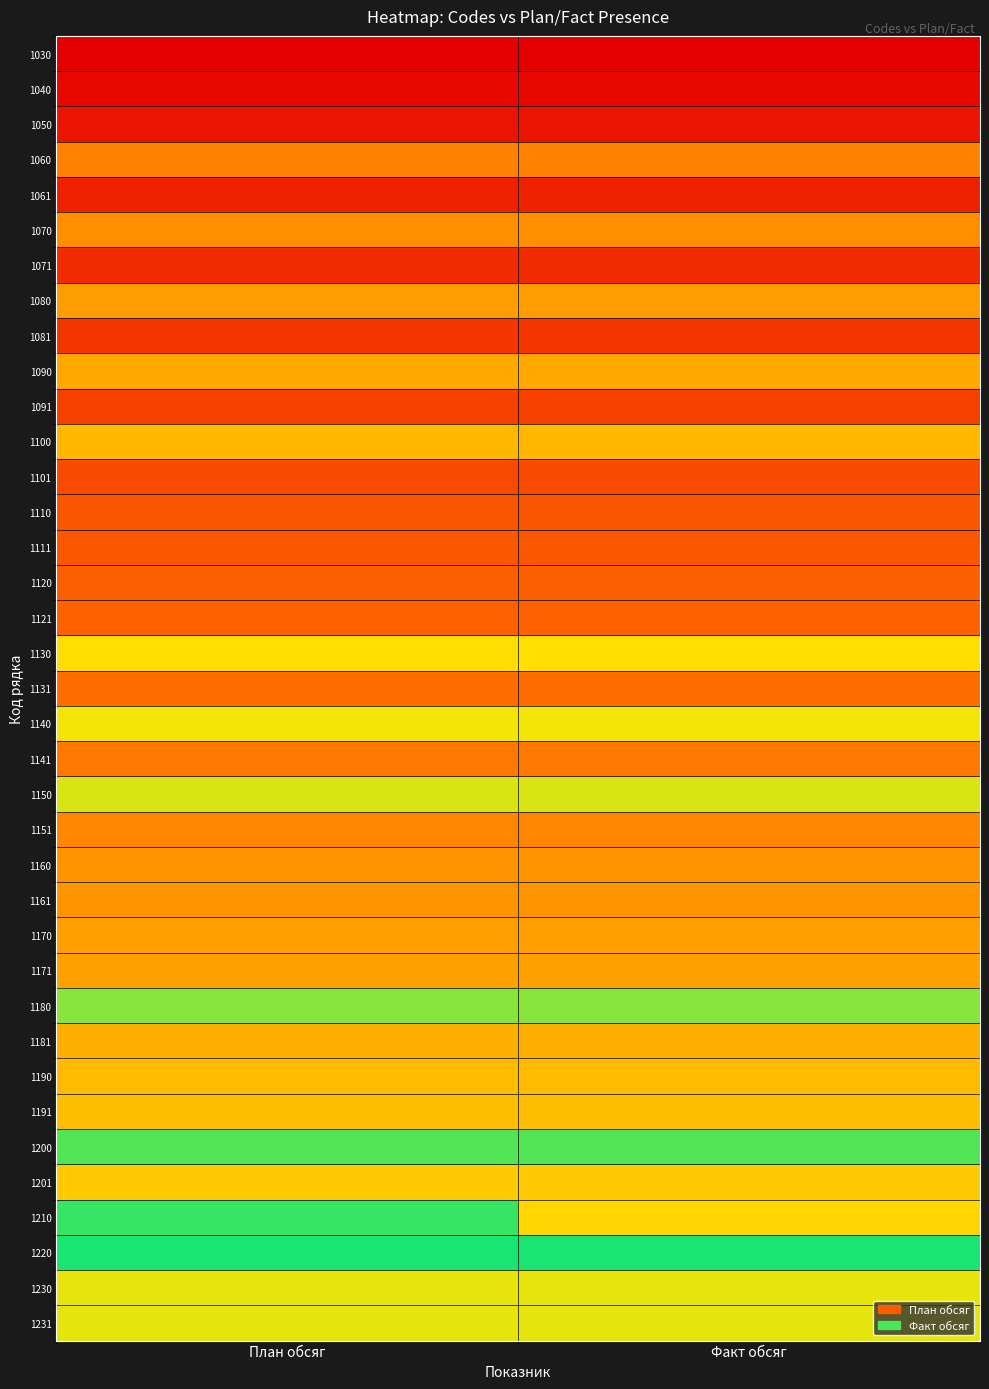

At План обсяг, list the series in order from smallest to largest.

1030, 1040, 1050, 1061, 1071, 1081, 1091, 1101, 1110, 1111, 1120, 1121, 1131, 1141, 1060, 1151, 1070, 1160, 1161, 1080, 1170, 1171, 1090, 1181, 1100, 1190, 1191, 1201, 1130, 1140, 1230, 1231, 1150, 1180, 1200, 1210, 1220